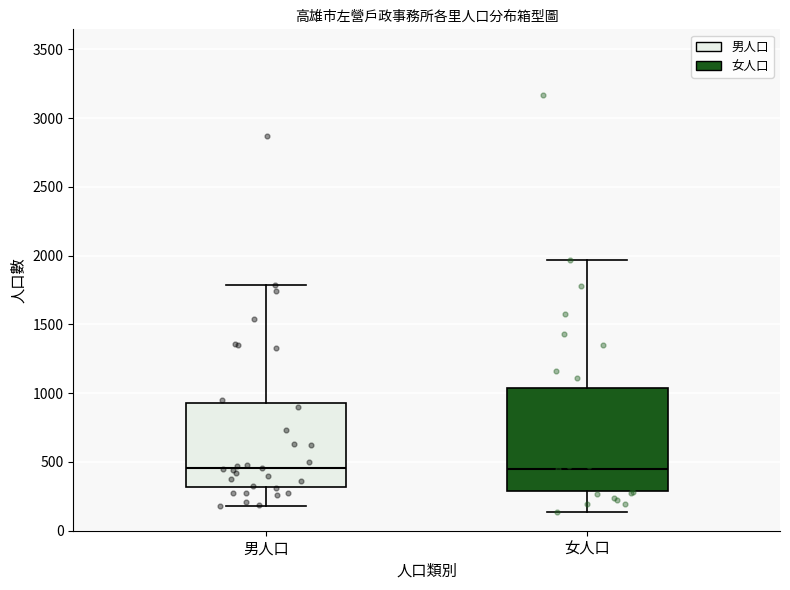

Reading left to right, read every box against the y-axis: the position of its median line, the range the box covers, and the ends of its whiskers. The values are not printed on the chart, so give them approximately, as read against the axis.

男人口: median 450, box 300 to 950, whiskers 200 to 1800
女人口: median 450, box 300 to 1050, whiskers 150 to 1950